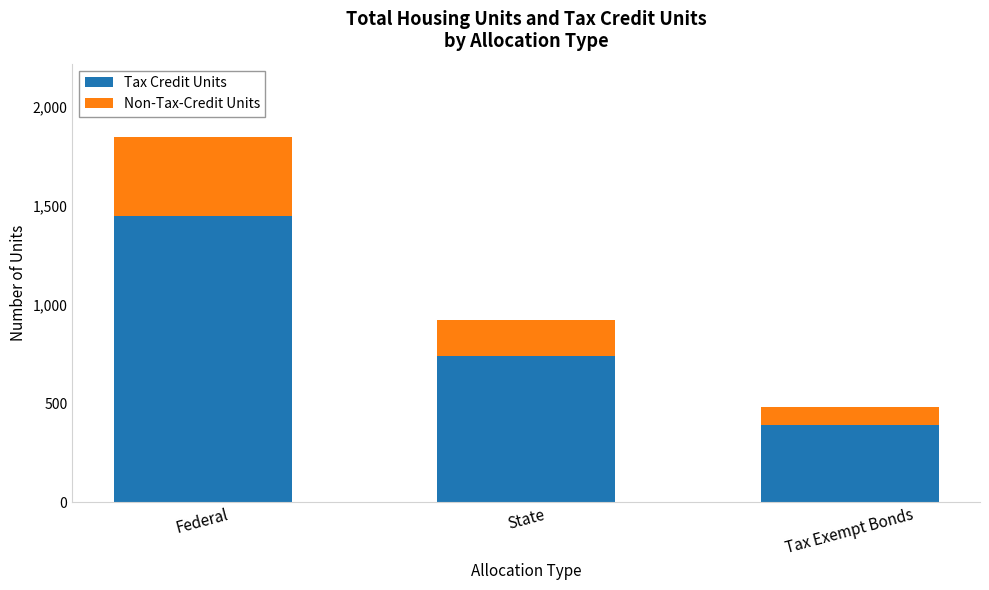

The Tax Credit Units series shows 408 at State. True or false?

False